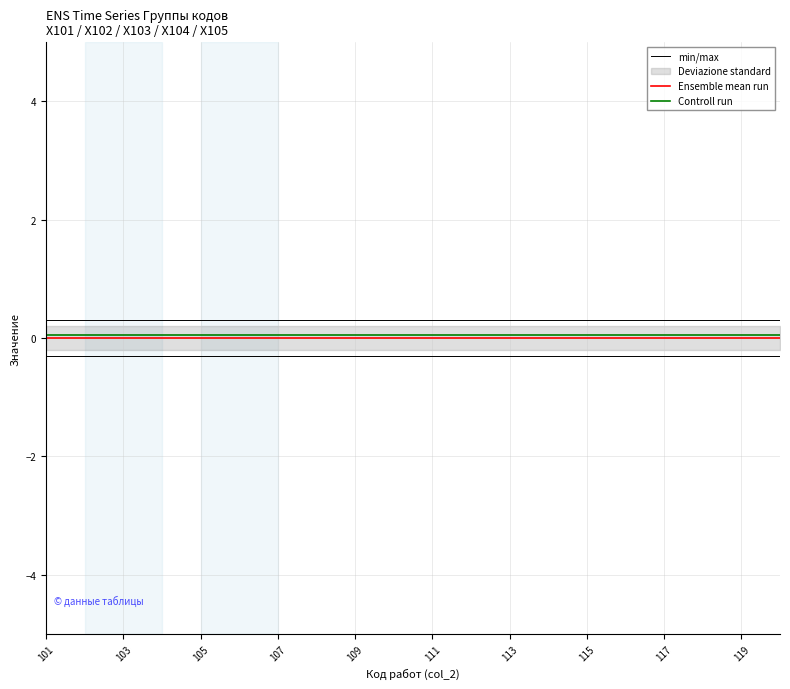

True or false: Ensemble mean run and min/max intersect in this chart.

False